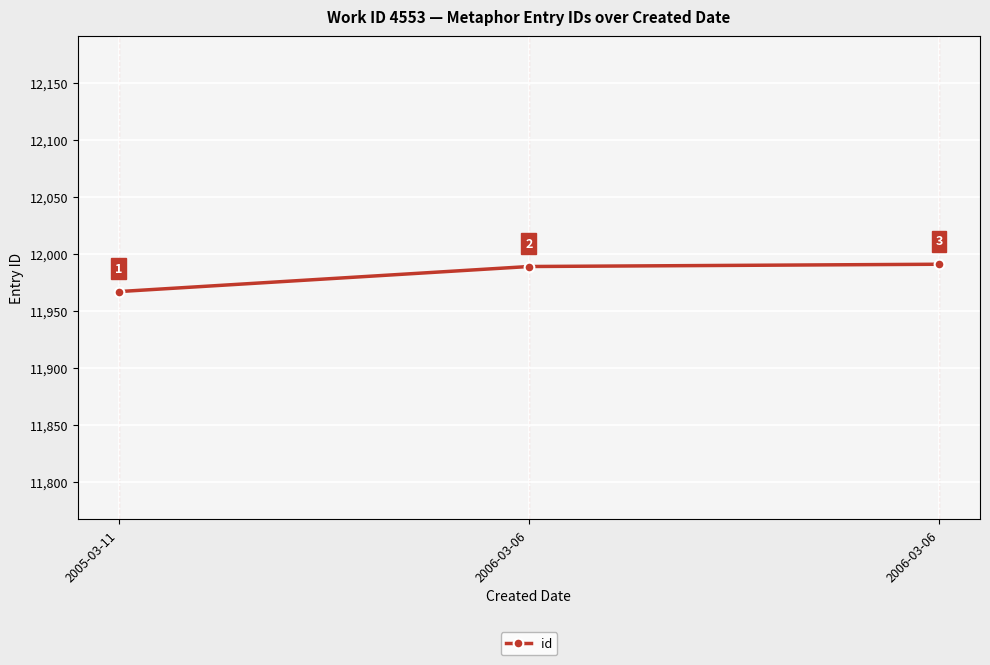

How many categories are shown in the chart?

3